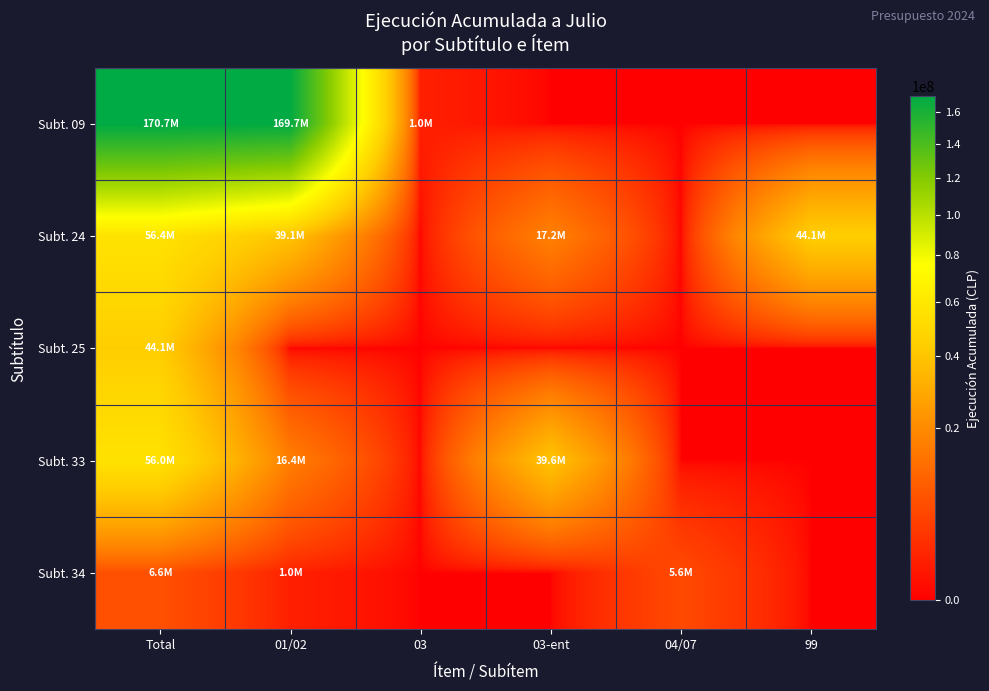

Count the number of categories in the chart.

6